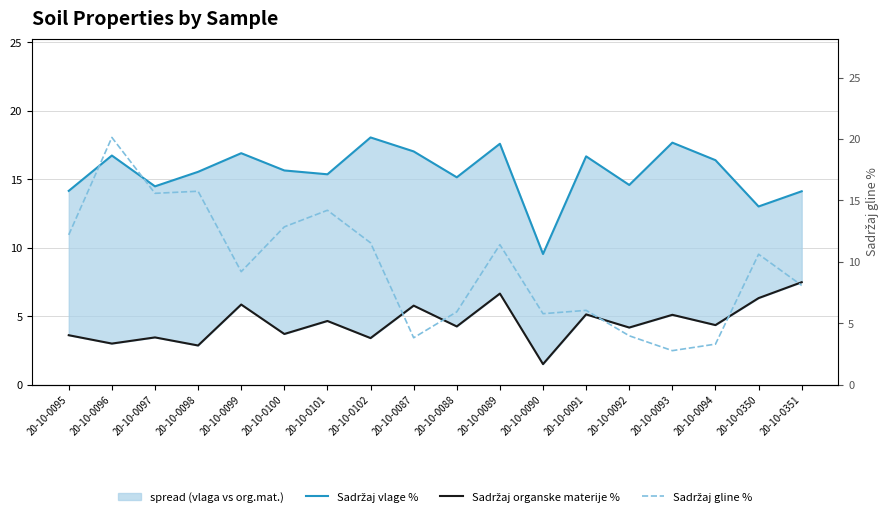

At how many categories does at least one series exceed 10?

17